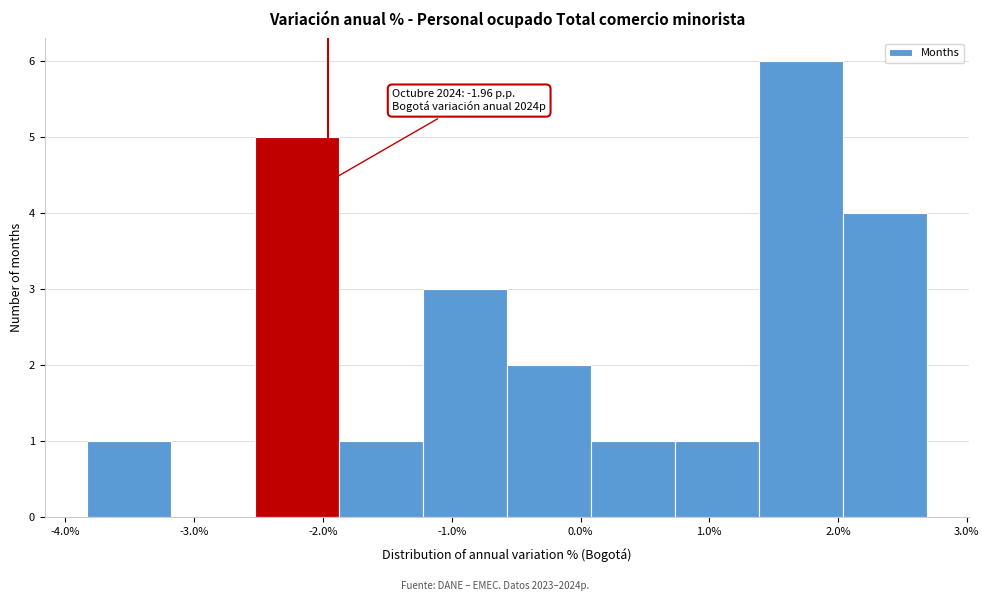

Which range on the x-axis has the tallest bar?

1.4 to 2.0